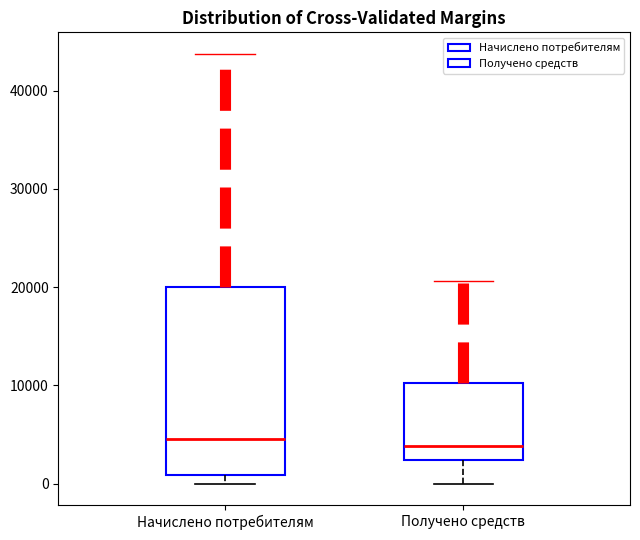

Where is the upper edge of the box for Начислено потребителям on the y-axis? The values are not printed on the chart, so give them approximately, as read against the axis.

20000